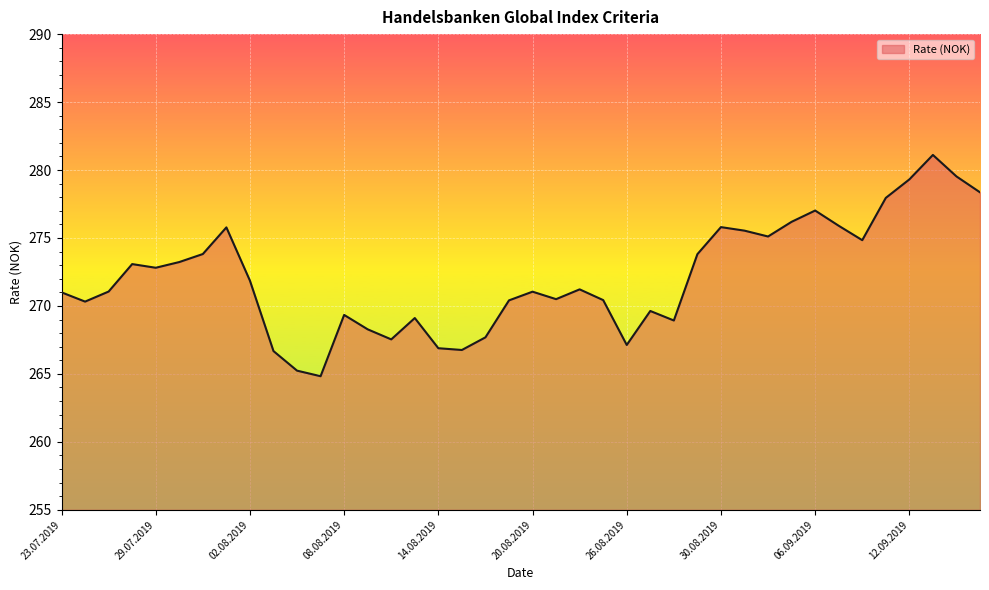

How many values are below 271?

17